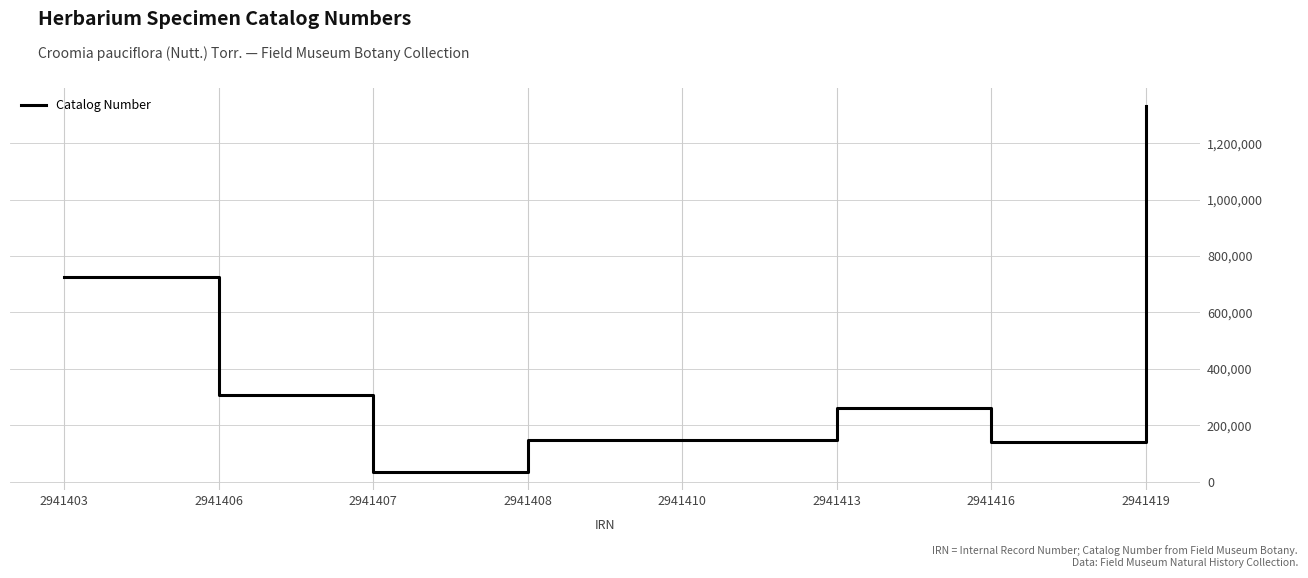

What is the ratio of the value at 2941403 to the value at 2941419?

0.5